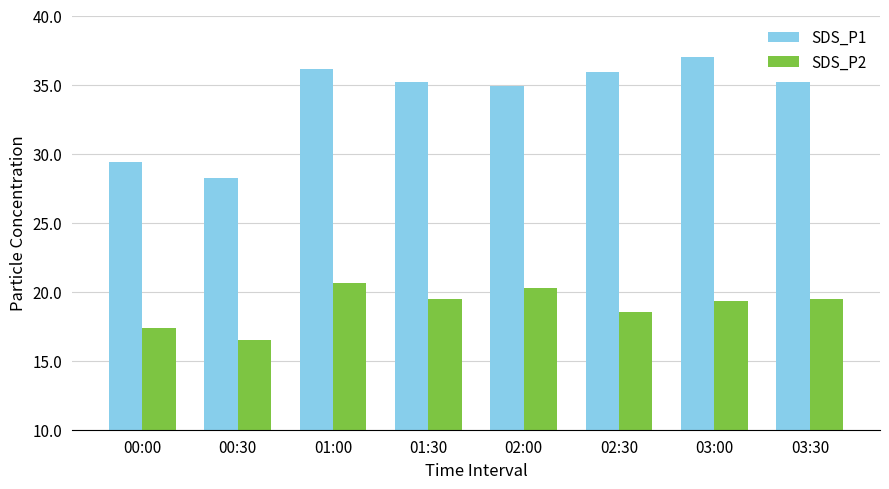

What are all the series names shown in the legend?

SDS_P1, SDS_P2